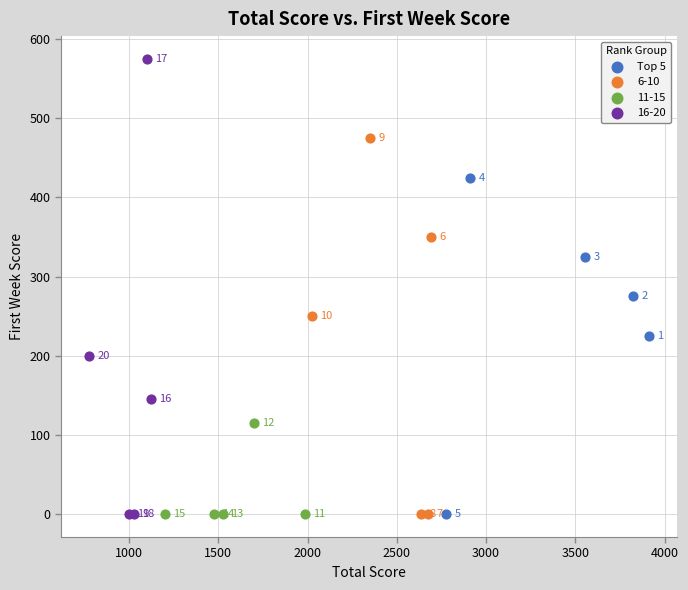

Which series reaches the maximum Y coordinate?

16-20